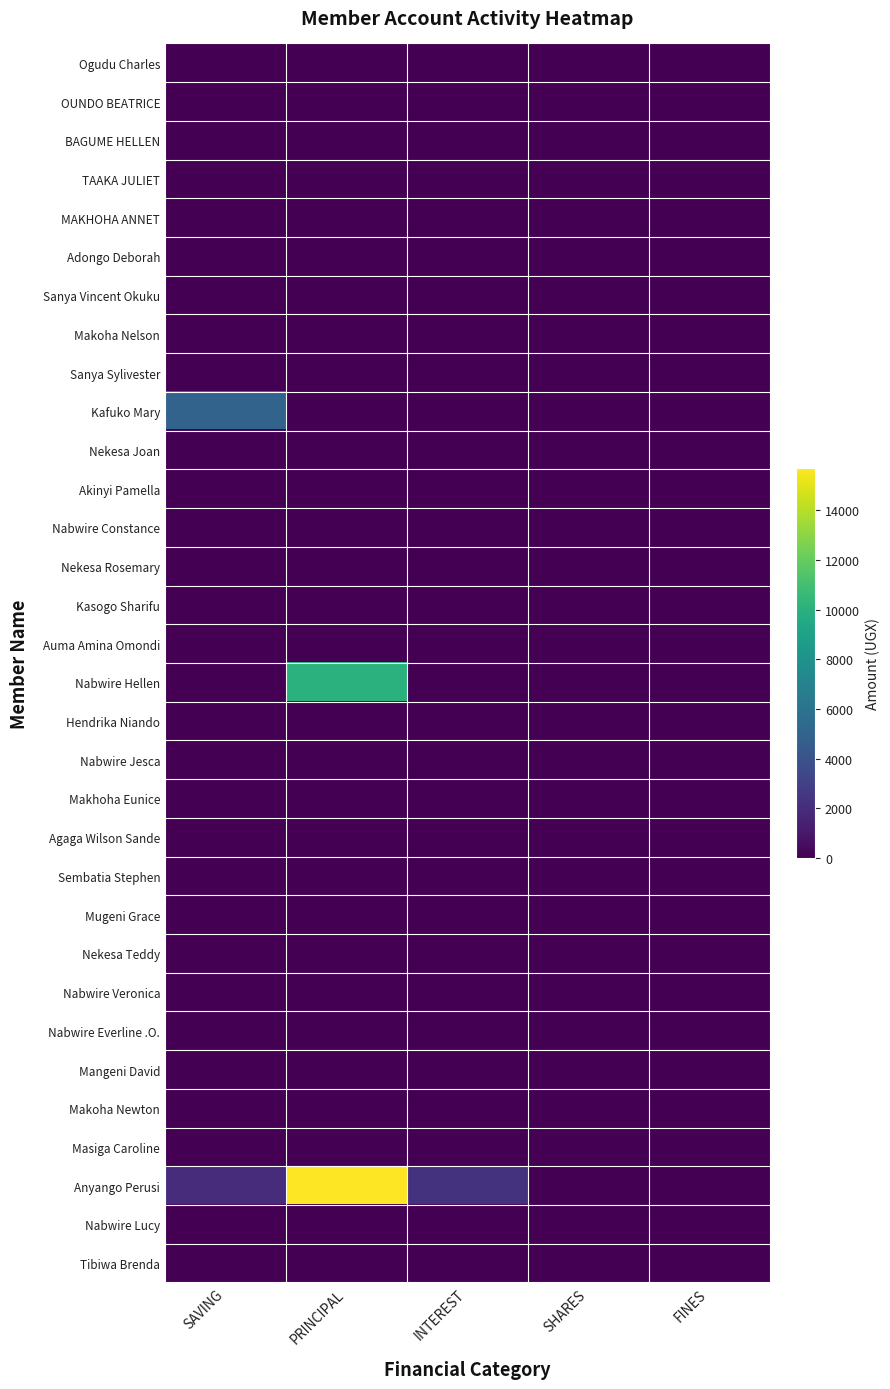

Reading left to right, what are all the values shown in this chart?

Ogudu Charles: SAVING=0	PRINCIPAL=0	INTEREST=0	SHARES=0	FINES=0
OUNDO BEATRICE: SAVING=0	PRINCIPAL=0	INTEREST=0	SHARES=0	FINES=0
BAGUME HELLEN: SAVING=0	PRINCIPAL=0	INTEREST=0	SHARES=0	FINES=0
TAAKA JULIET: SAVING=0	PRINCIPAL=0	INTEREST=0	SHARES=0	FINES=0
MAKHOHA ANNET: SAVING=0	PRINCIPAL=0	INTEREST=0	SHARES=0	FINES=0
Adongo Deborah: SAVING=0	PRINCIPAL=0	INTEREST=0	SHARES=0	FINES=0
Sanya Vincent Okuku: SAVING=0	PRINCIPAL=0	INTEREST=0	SHARES=0	FINES=0
Makoha Nelson: SAVING=0	PRINCIPAL=0	INTEREST=0	SHARES=0	FINES=0
Sanya Sylivester: SAVING=0	PRINCIPAL=0	INTEREST=0	SHARES=0	FINES=0
Kafuko Mary: SAVING=5000	PRINCIPAL=0	INTEREST=0	SHARES=0	FINES=0
Nekesa Joan: SAVING=0	PRINCIPAL=0	INTEREST=0	SHARES=0	FINES=0
Akinyi Pamella: SAVING=0	PRINCIPAL=0	INTEREST=0	SHARES=0	FINES=0
Nabwire Constance: SAVING=0	PRINCIPAL=0	INTEREST=0	SHARES=0	FINES=0
Nekesa Rosemary: SAVING=0	PRINCIPAL=0	INTEREST=0	SHARES=0	FINES=0
Kasogo Sharifu: SAVING=0	PRINCIPAL=0	INTEREST=0	SHARES=0	FINES=0
Auma Amina Omondi: SAVING=0	PRINCIPAL=0	INTEREST=0	SHARES=0	FINES=0
Nabwire Hellen: SAVING=0	PRINCIPAL=10000	INTEREST=0	SHARES=0	FINES=0
Hendrika Niando: SAVING=0	PRINCIPAL=0	INTEREST=0	SHARES=0	FINES=0
Nabwire Jesca: SAVING=0	PRINCIPAL=0	INTEREST=0	SHARES=0	FINES=0
Makhoha Eunice: SAVING=0	PRINCIPAL=0	INTEREST=0	SHARES=0	FINES=0
Agaga Wilson Sande: SAVING=0	PRINCIPAL=0	INTEREST=0	SHARES=0	FINES=0
Sembatia Stephen: SAVING=0	PRINCIPAL=0	INTEREST=0	SHARES=0	FINES=0
Mugeni Grace: SAVING=0	PRINCIPAL=0	INTEREST=0	SHARES=0	FINES=0
Nekesa Teddy: SAVING=0	PRINCIPAL=0	INTEREST=0	SHARES=0	FINES=0
Nabwire Veronica: SAVING=0	PRINCIPAL=0	INTEREST=0	SHARES=0	FINES=0
Nabwire Everline .O.: SAVING=0	PRINCIPAL=0	INTEREST=0	SHARES=0	FINES=0
Mangeni David: SAVING=0	PRINCIPAL=0	INTEREST=0	SHARES=0	FINES=0
Makoha Newton: SAVING=0	PRINCIPAL=0	INTEREST=0	SHARES=0	FINES=0
Masiga Caroline: SAVING=0	PRINCIPAL=0	INTEREST=0	SHARES=0	FINES=0
Anyango Perusi: SAVING=2000	PRINCIPAL=15700	INTEREST=2300	SHARES=0	FINES=0
Nabwire Lucy: SAVING=0	PRINCIPAL=0	INTEREST=0	SHARES=0	FINES=0
Tibiwa Brenda: SAVING=0	PRINCIPAL=0	INTEREST=0	SHARES=0	FINES=0